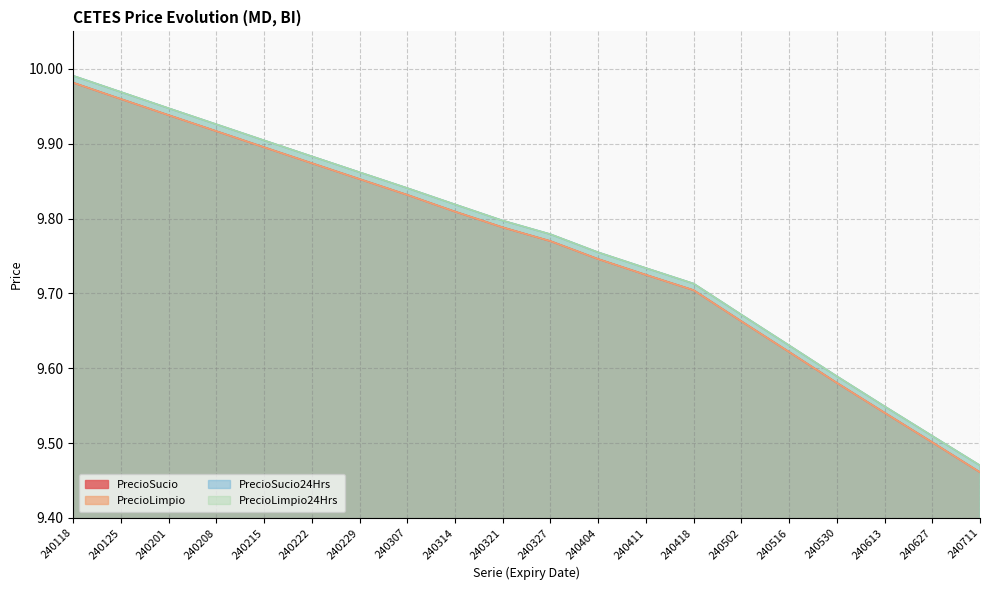

Reading right to left, what are all the values shown in this chart?

PrecioSucio: 240711=9.5	240627=9.5	240613=9.5	240530=9.6	240516=9.6	240502=9.7	240418=9.7	240411=9.7	240404=9.7	240327=9.8	240321=9.8	240314=9.8	240307=9.8	240229=9.9	240222=9.9	240215=9.9	240208=9.9	240201=9.9	240125=10.0	240118=10.0
PrecioLimpio: 240711=9.5	240627=9.5	240613=9.5	240530=9.6	240516=9.6	240502=9.7	240418=9.7	240411=9.7	240404=9.7	240327=9.8	240321=9.8	240314=9.8	240307=9.8	240229=9.9	240222=9.9	240215=9.9	240208=9.9	240201=9.9	240125=10.0	240118=10.0
PrecioSucio24Hrs: 240711=9.5	240627=9.5	240613=9.5	240530=9.6	240516=9.6	240502=9.7	240418=9.7	240411=9.7	240404=9.8	240327=9.8	240321=9.8	240314=9.8	240307=9.8	240229=9.9	240222=9.9	240215=9.9	240208=9.9	240201=9.9	240125=10.0	240118=10.0
PrecioLimpio24Hrs: 240711=9.5	240627=9.5	240613=9.5	240530=9.6	240516=9.6	240502=9.7	240418=9.7	240411=9.7	240404=9.8	240327=9.8	240321=9.8	240314=9.8	240307=9.8	240229=9.9	240222=9.9	240215=9.9	240208=9.9	240201=9.9	240125=10.0	240118=10.0